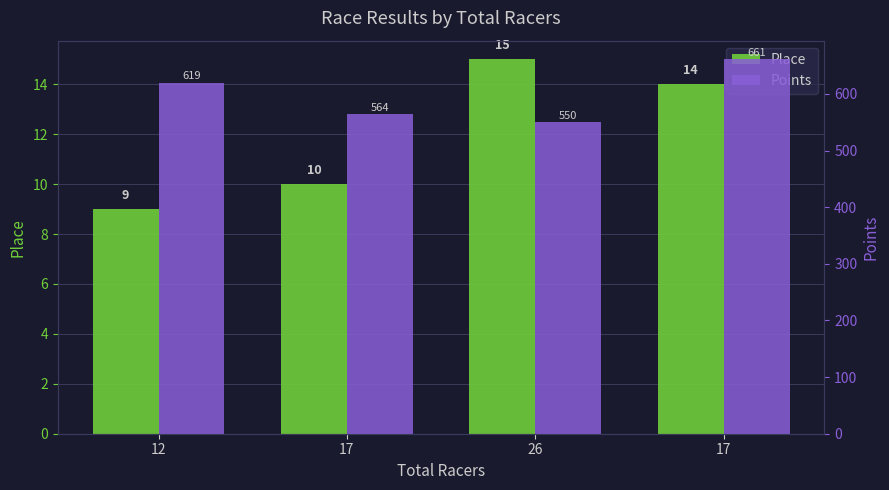

List the labels in order of Points value, smallest first.

26, 17, 12, 17